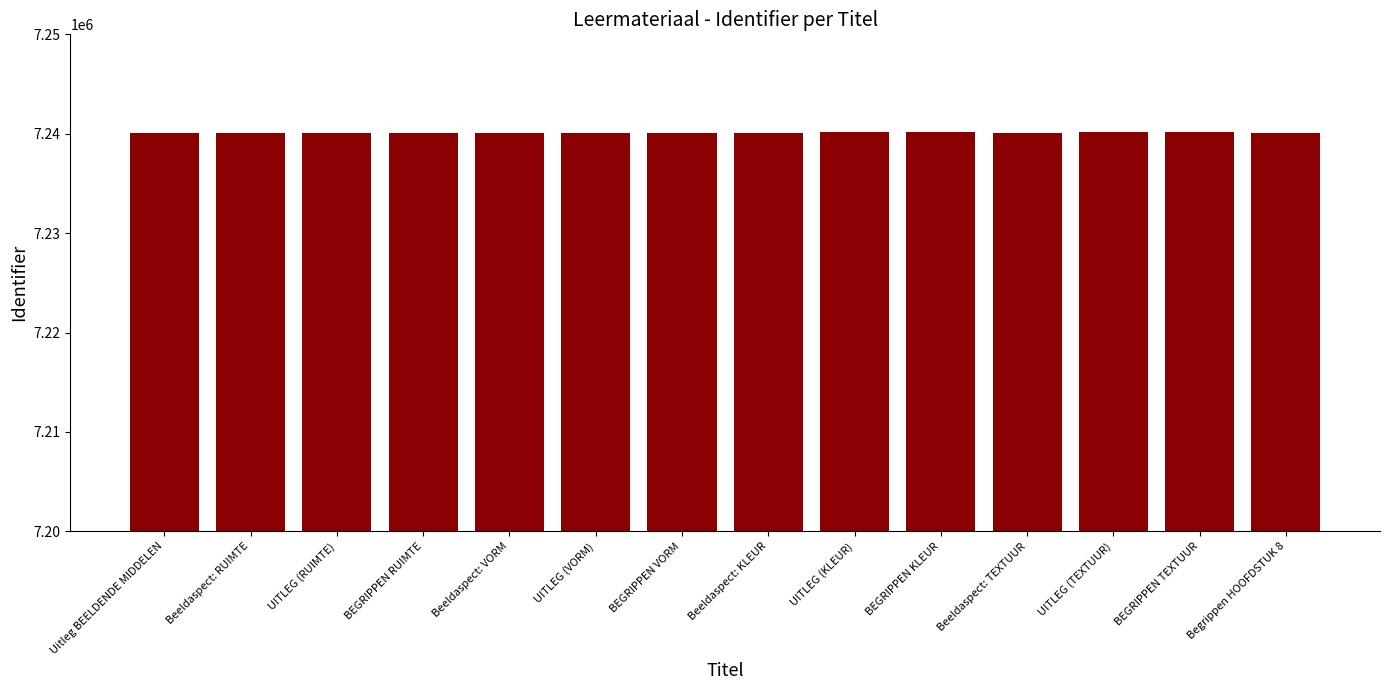

How many values are below 7240121?

7